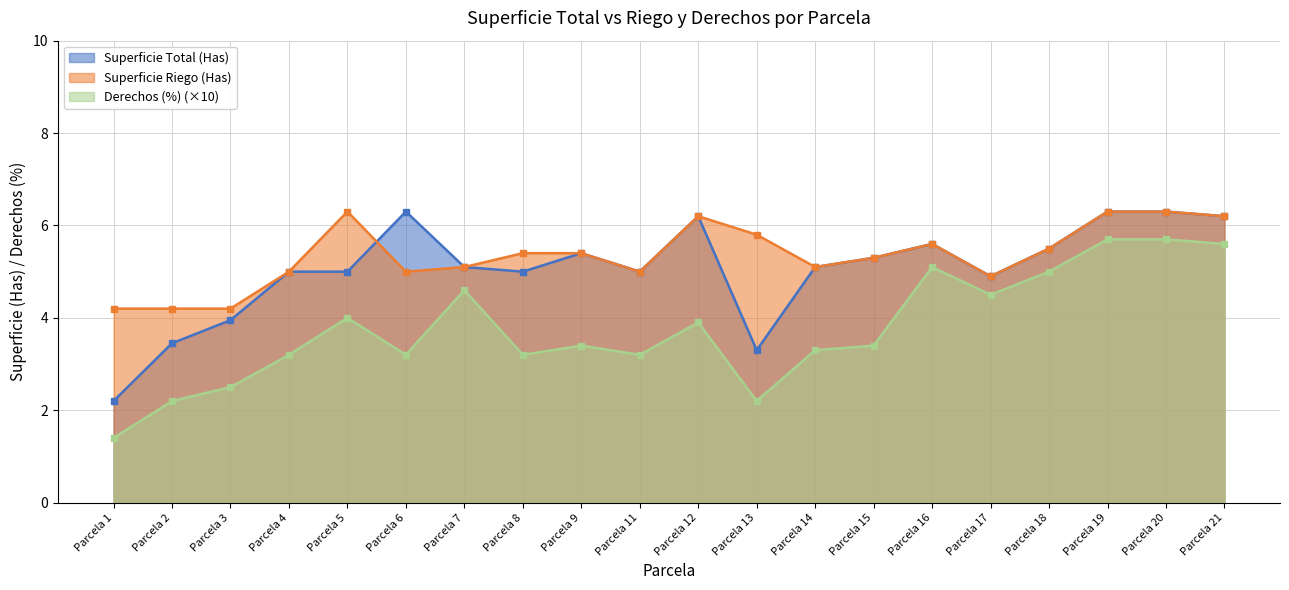

How many times do Superficie Total (Has) and Superficie Riego (Has) cross each other?

1